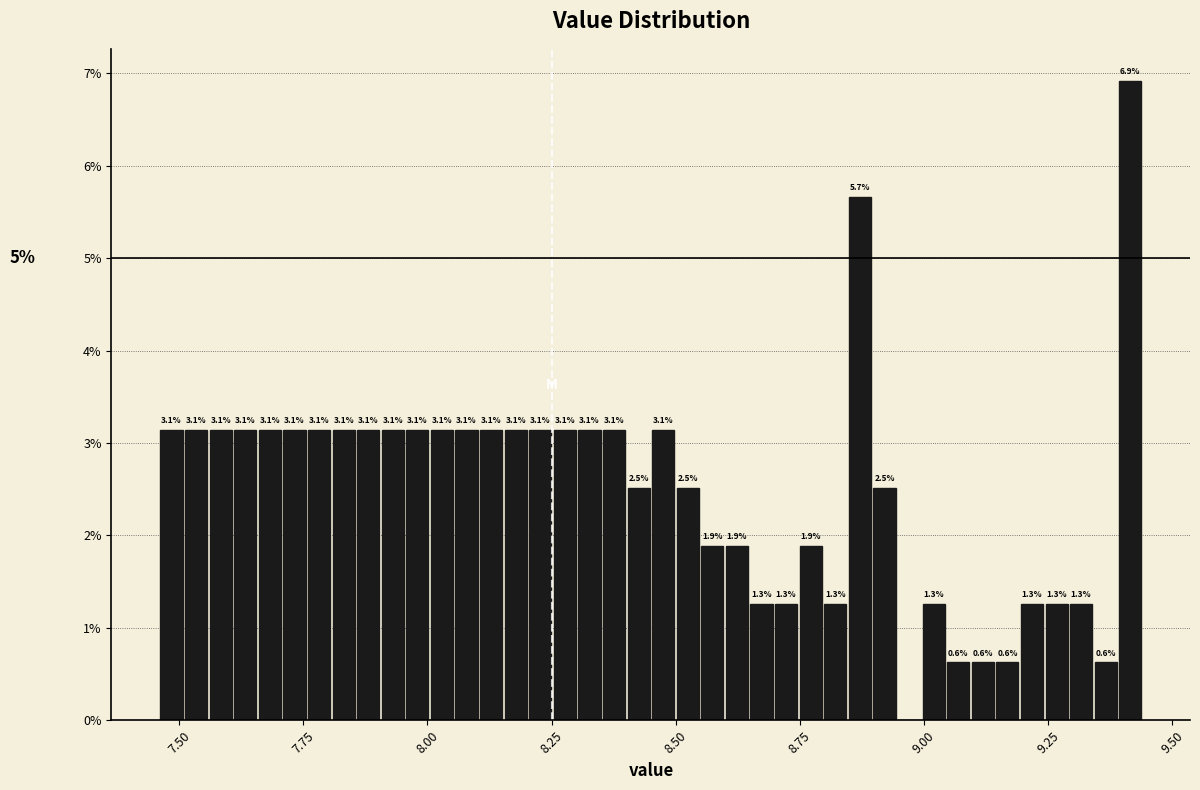

Read against the x-axis, roughly where is the centre of the tallest bar?

9.40